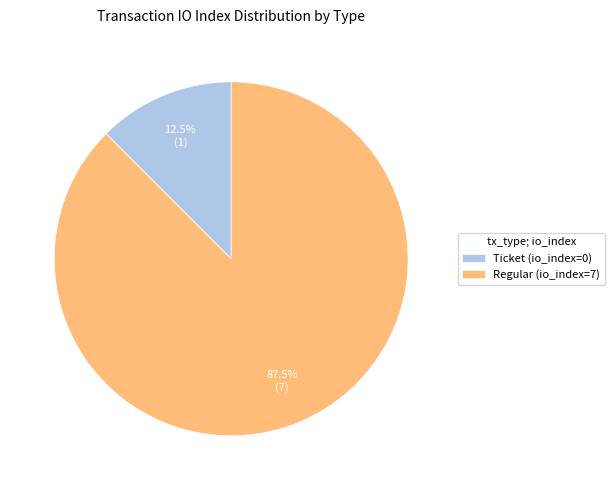

To the nearest percent, what is the difference between the Regular (io_index=7) and Ticket (io_index=0) slice percentages?

75%